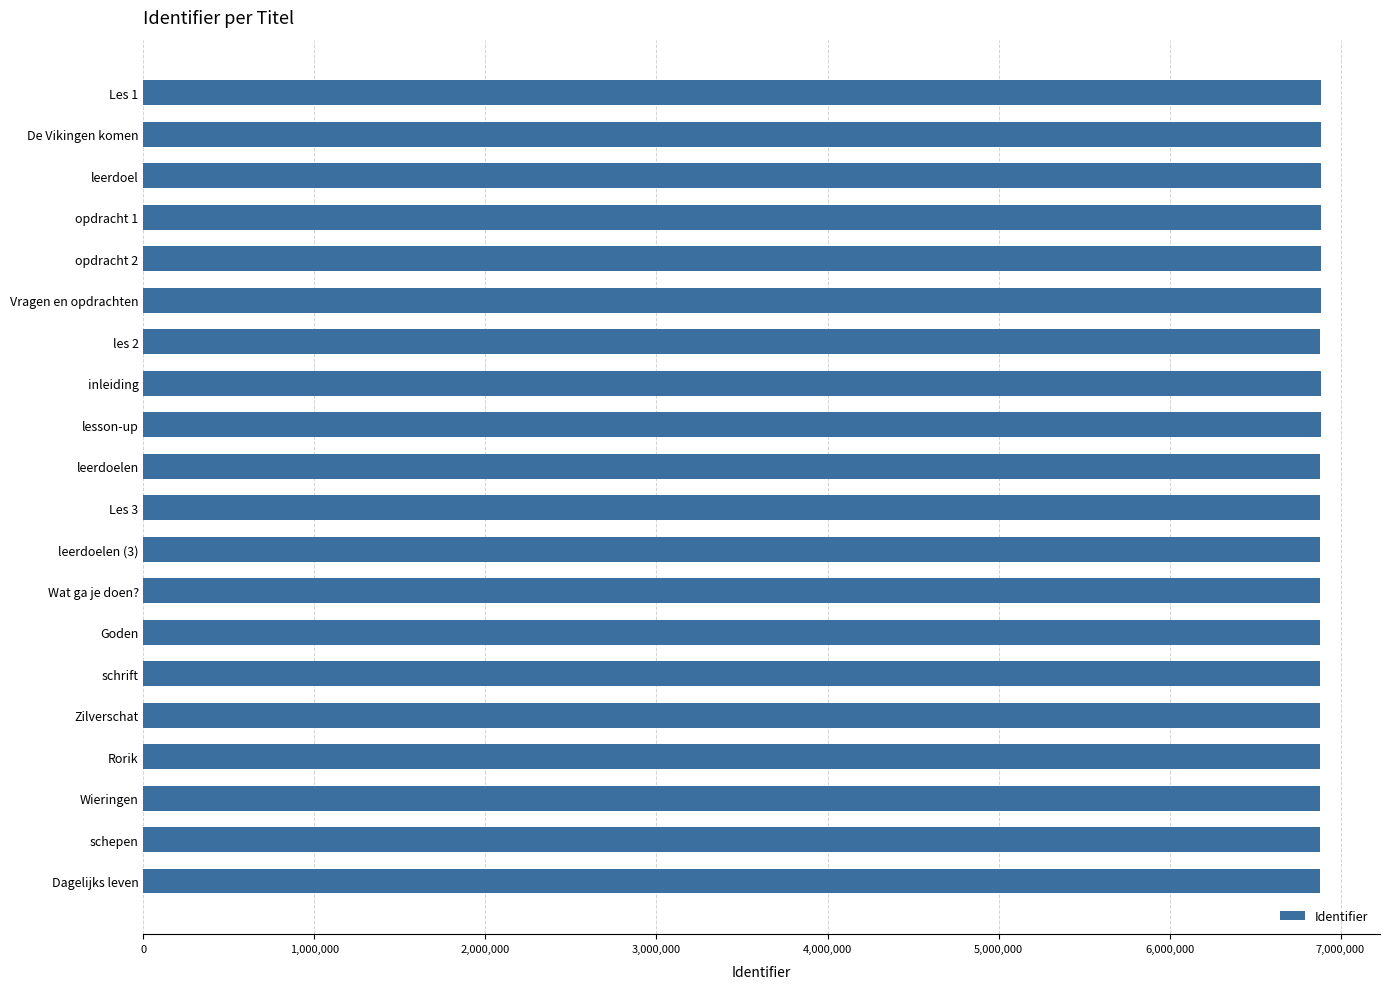

What is the sum of all values?

137654655